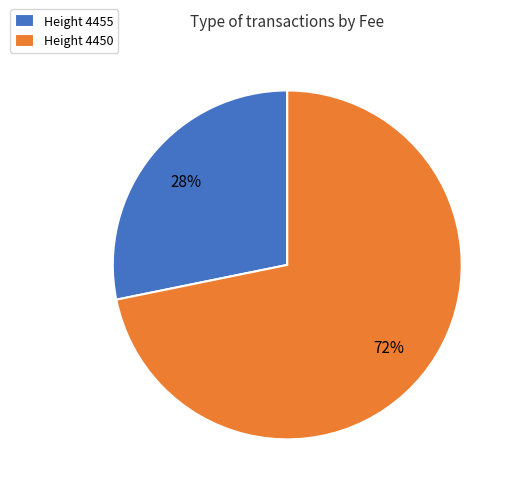

To the nearest percent, what is the difference between the largest and smallest slice percentages?

44%